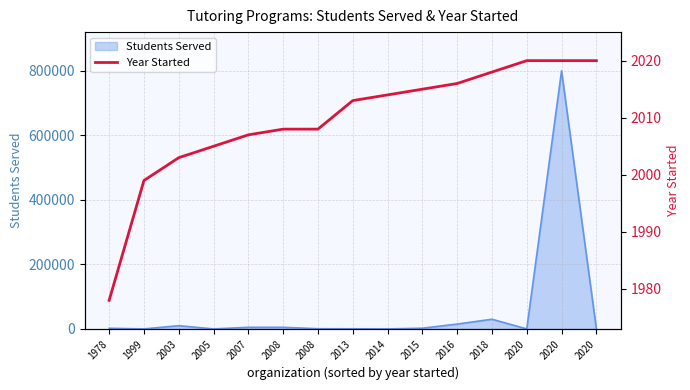

How many lines are shown in the chart?

1